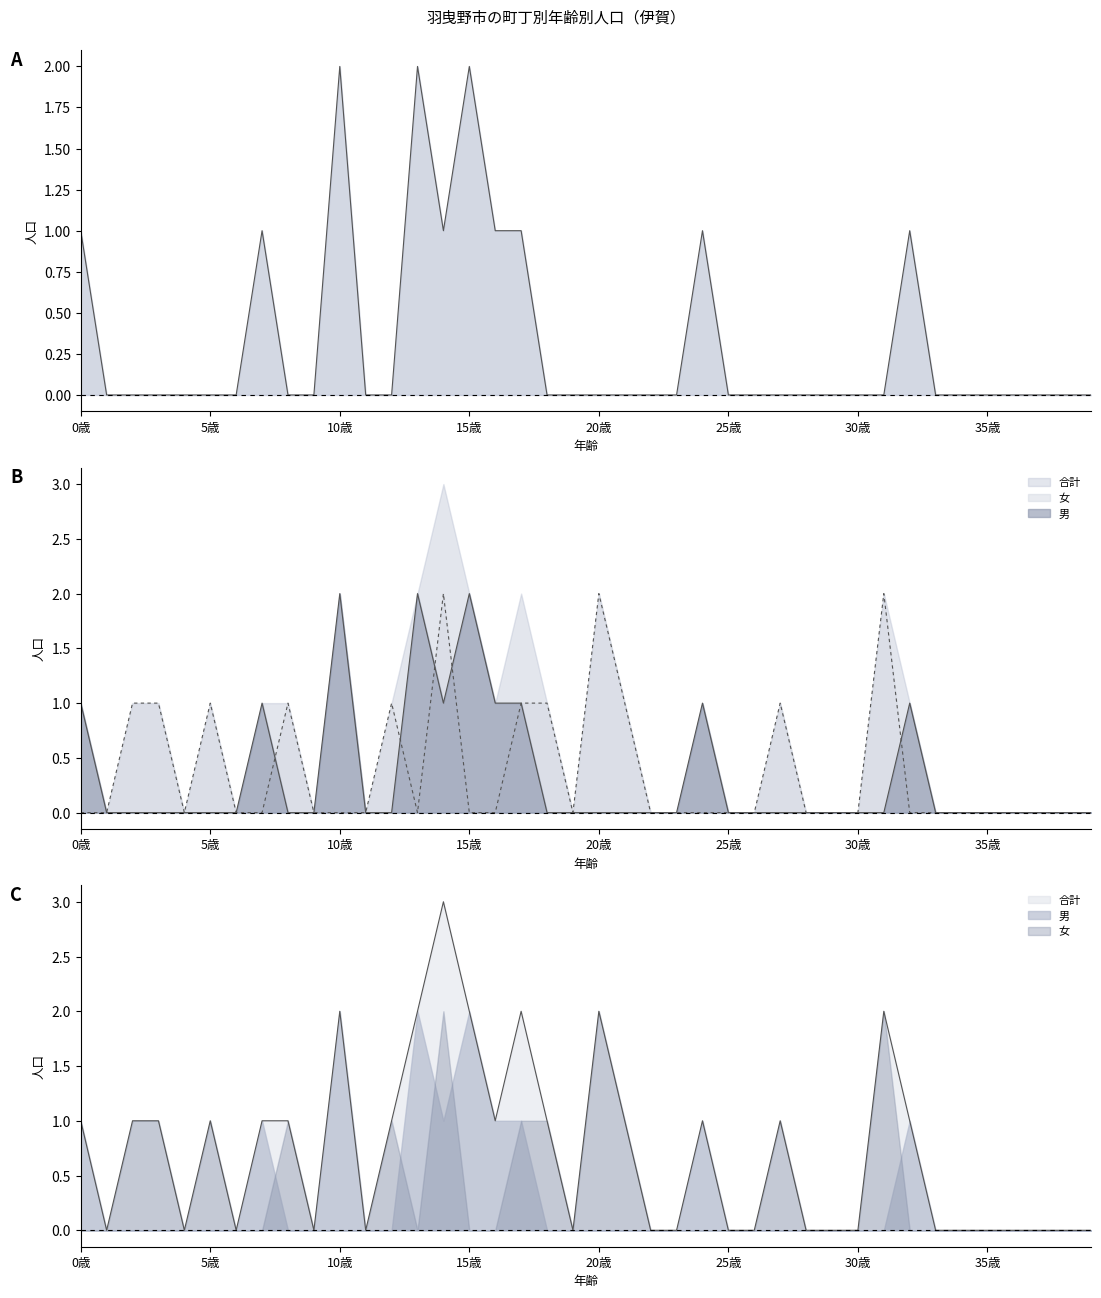

Is it true that 男 equals 0 at 25歳?

True